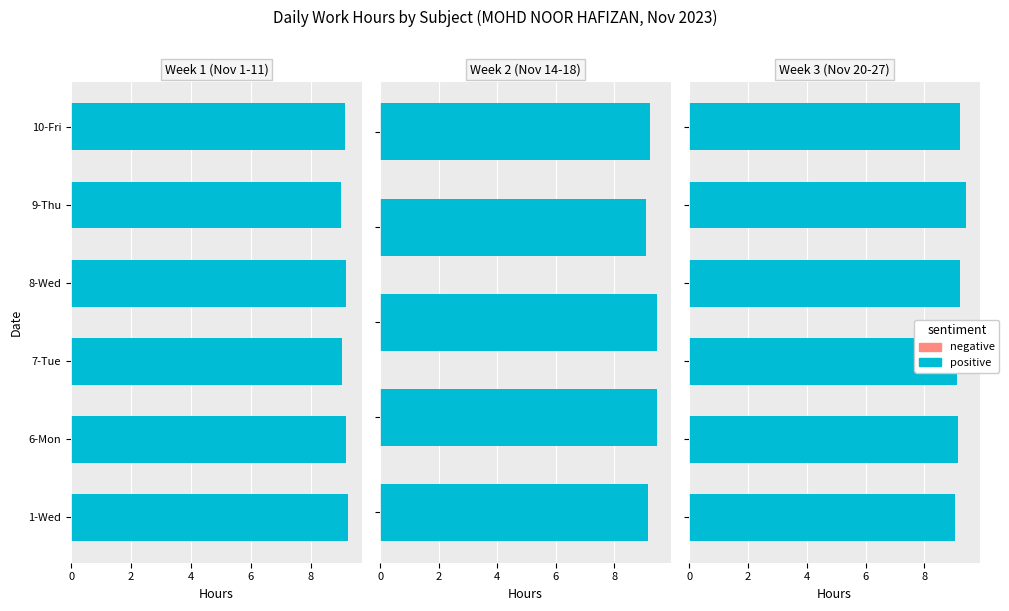

What is the lowest value of the positive series?

9.1